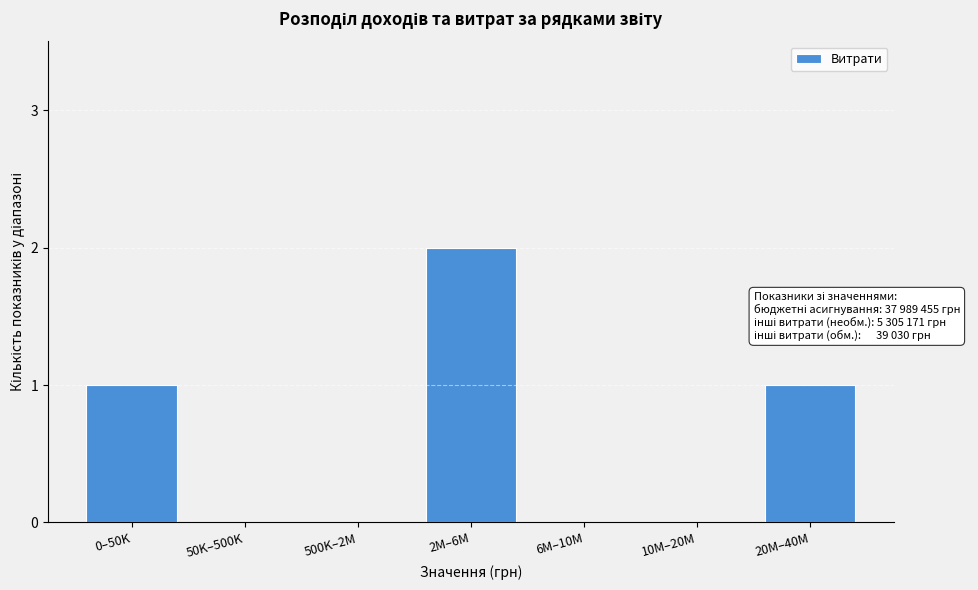

Reading right to left, extract all data points from this chart.

20M–40M=1	10M–20M=0	6M–10M=0	2M–6M=2	500K–2M=0	50K–500K=0	0–50K=1